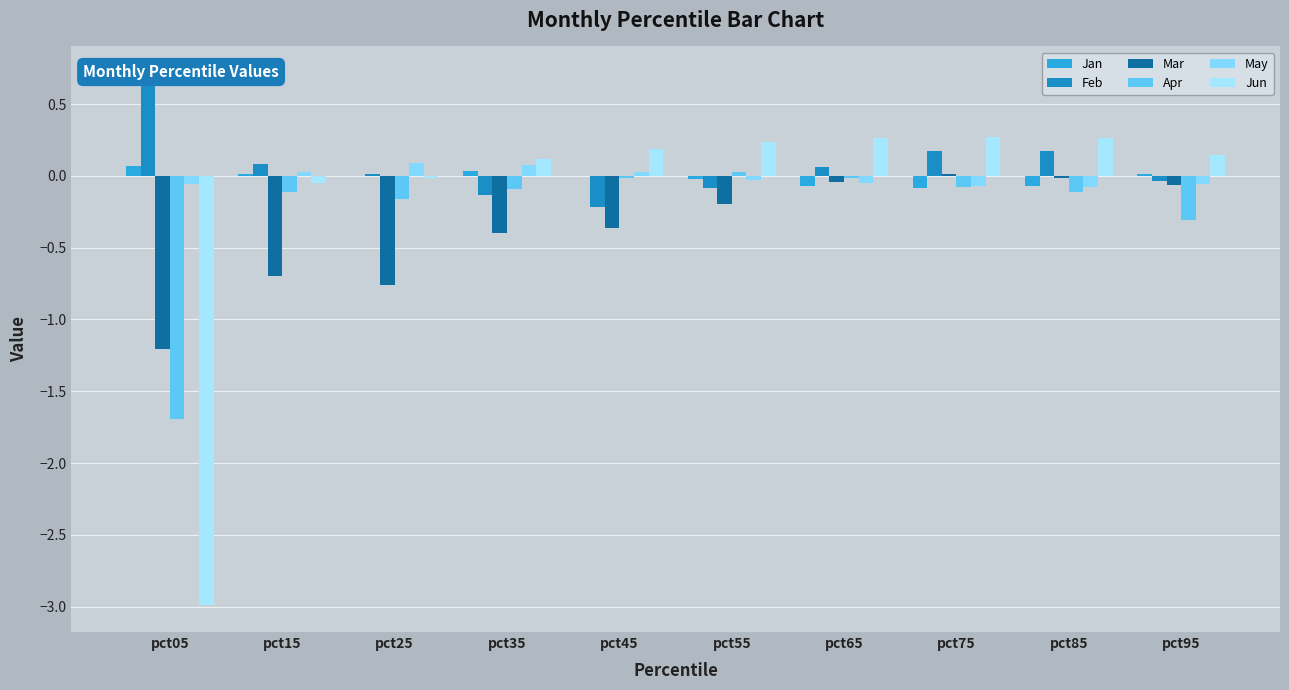

Reading right to left, transcribe all the data shown in this chart.

Jan: 0.0	-0.1	-0.1	-0.1	-0.0	-0.0	0.0	-0.0	0.0	0.1
Feb: -0.0	0.2	0.2	0.1	-0.1	-0.2	-0.1	0.0	0.1	0.7
Mar: -0.1	-0.0	0.0	-0.0	-0.2	-0.4	-0.4	-0.8	-0.7	-1.2
Apr: -0.3	-0.1	-0.1	-0.0	0.0	-0.0	-0.1	-0.2	-0.1	-1.7
May: -0.1	-0.1	-0.1	-0.1	-0.0	0.0	0.1	0.1	0.0	-0.1
Jun: 0.1	0.3	0.3	0.3	0.2	0.2	0.1	-0.0	-0.1	-3.0